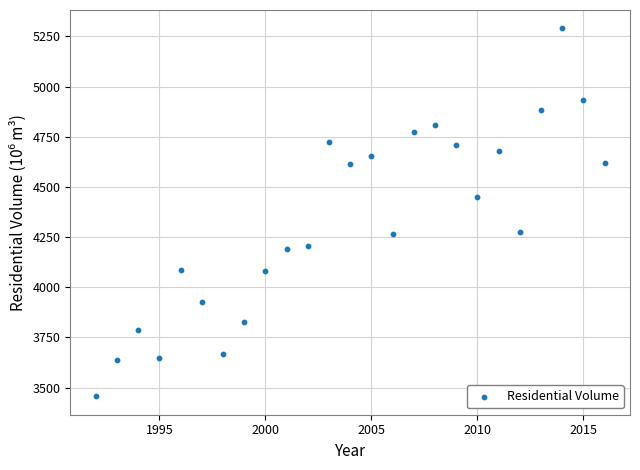

What is the range of Y values (max minus min)?

1833.5